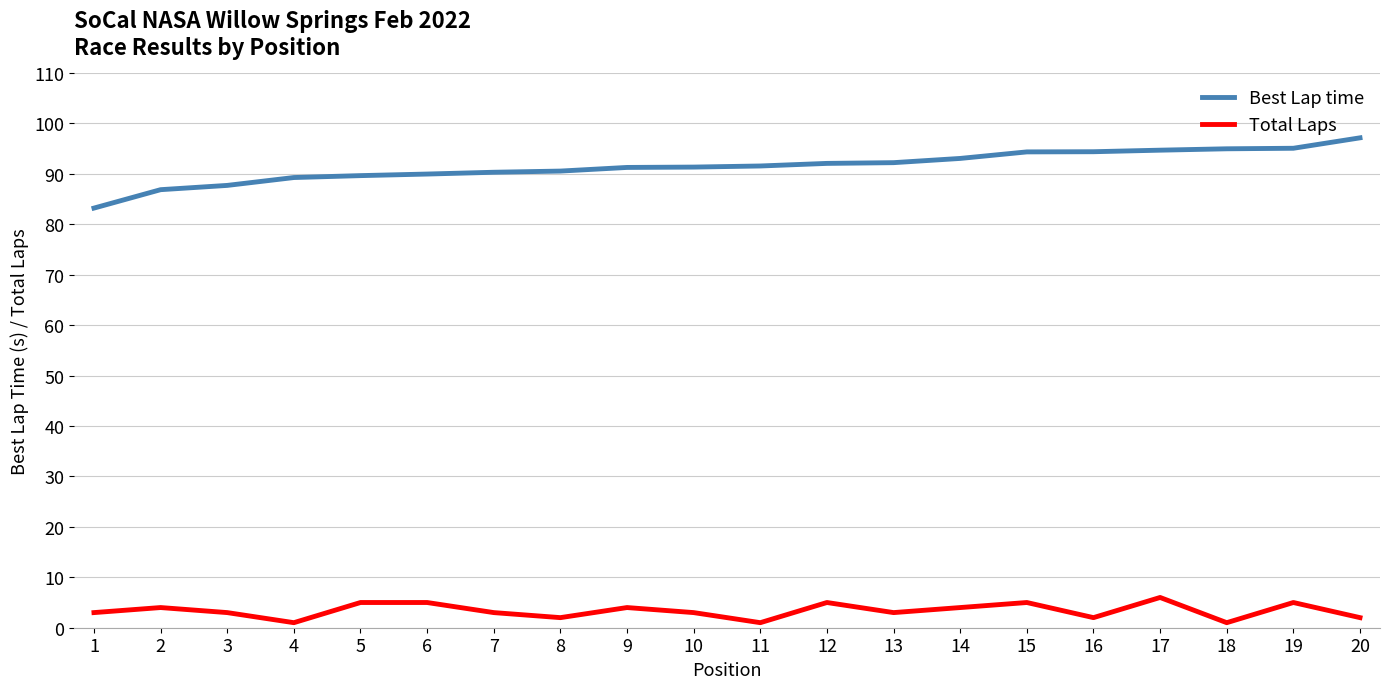

What is the greatest value displayed?

97.2